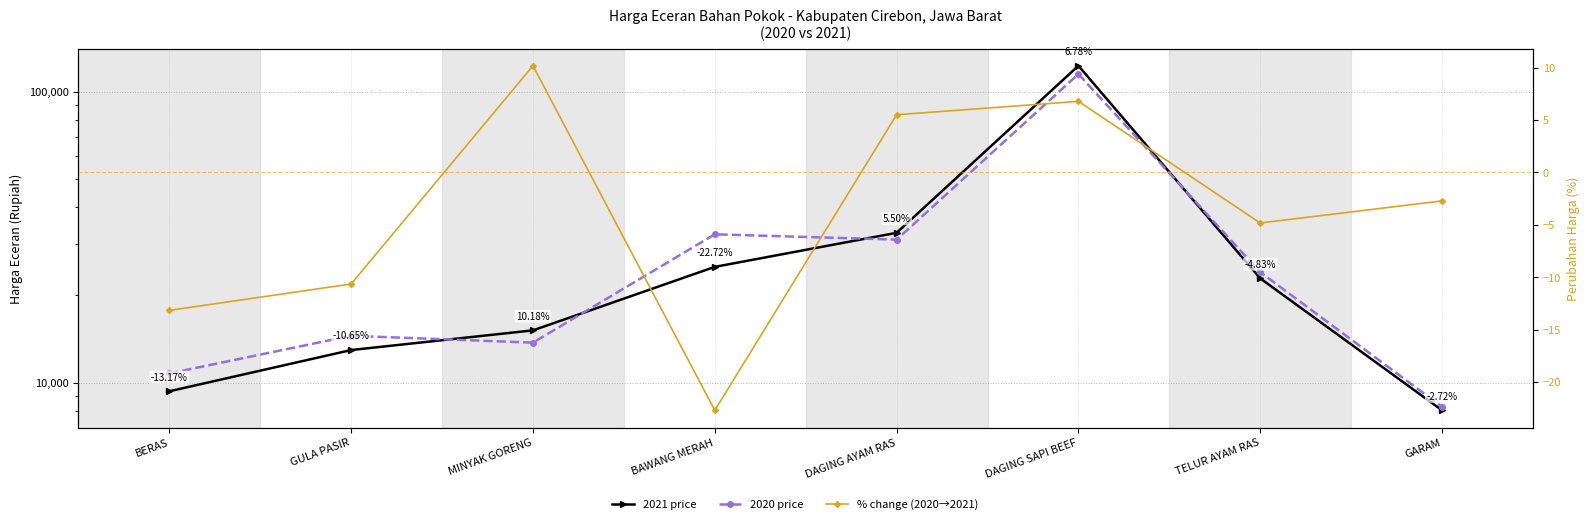

What is the difference between the maximum and minimum values in the % change (2020→2021) series?

32.9